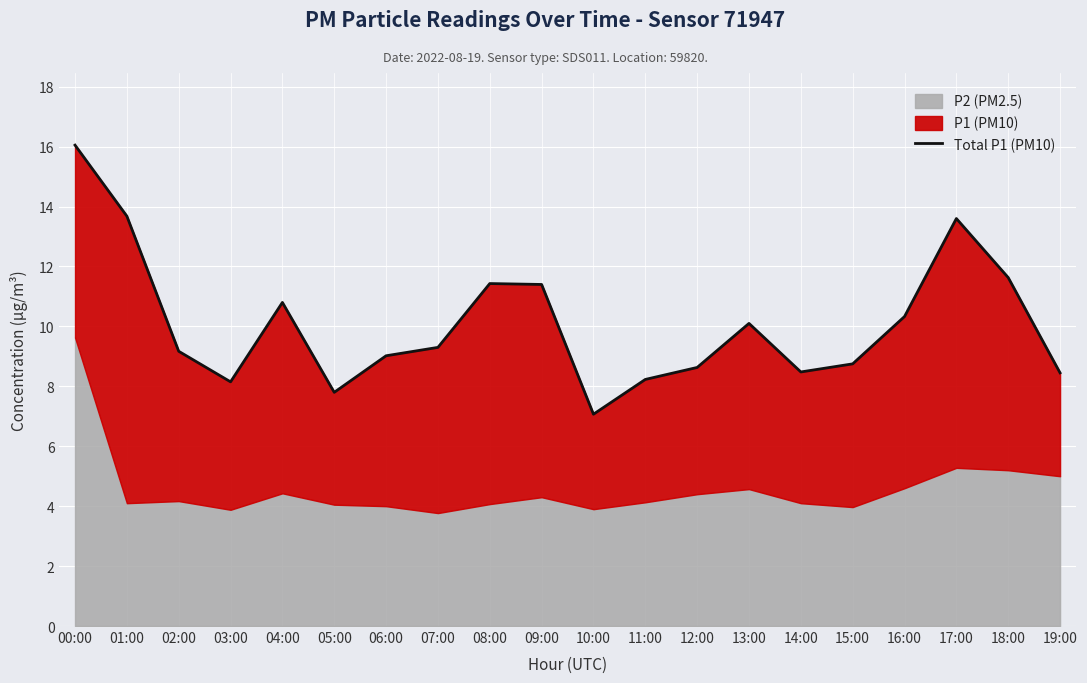

How many points are higher than both their immediate neighbors (excluding endpoints)?

4